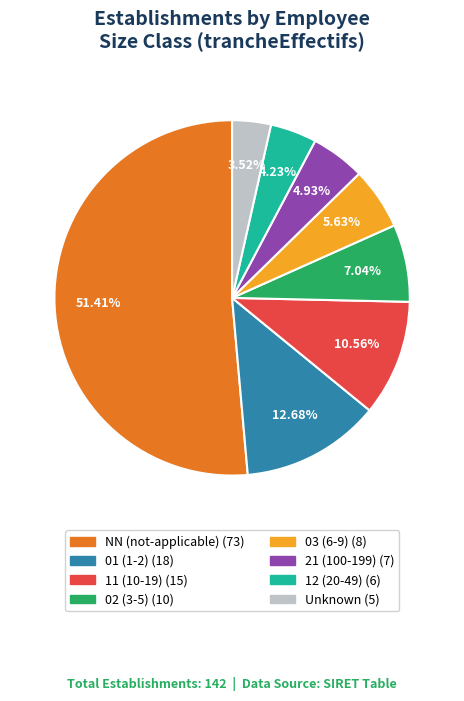

Is there a majority slice in this chart?

Yes